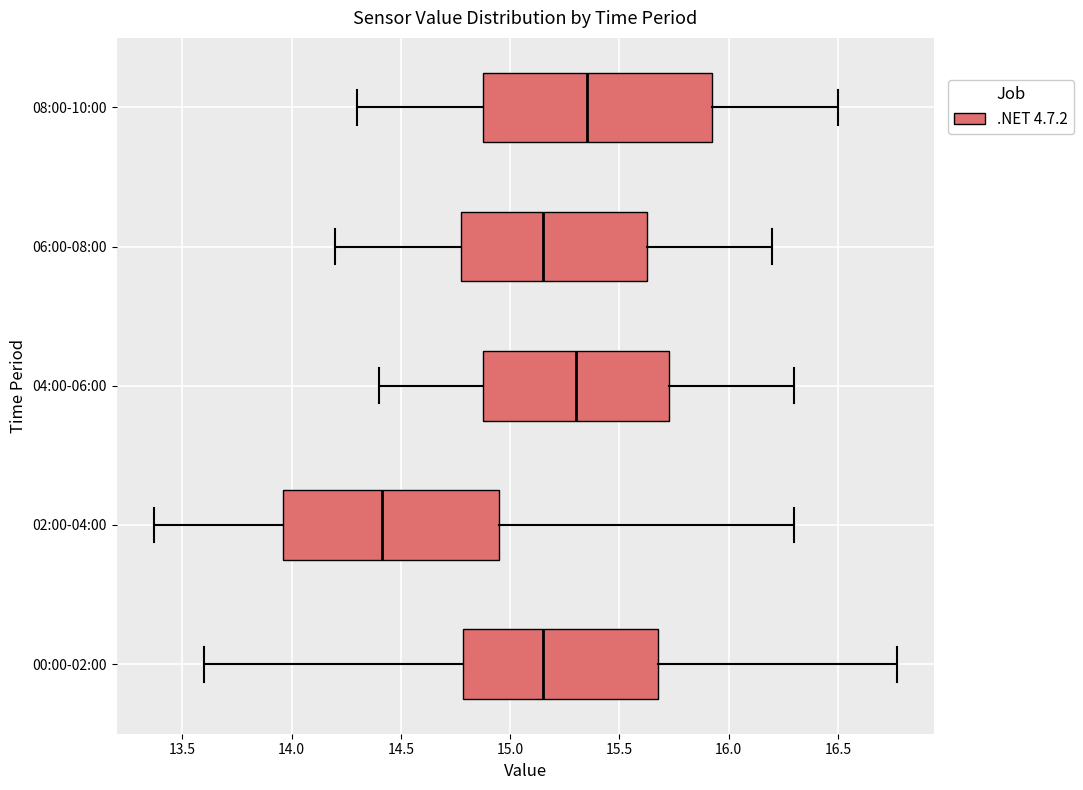

Reading bottom to top, transcribe this box plot: for each box, give where its median line is, the range the box spans, and where its two whiskers end, as read against the x-axis. The values are not printed on the chart, so give them approximately, as read against the axis.

00:00-02:00: median 15.15, box 14.80 to 15.70, whiskers 13.60 to 16.75
02:00-04:00: median 14.40, box 13.95 to 14.95, whiskers 13.35 to 16.30
04:00-06:00: median 15.30, box 14.90 to 15.75, whiskers 14.40 to 16.30
06:00-08:00: median 15.15, box 14.80 to 15.65, whiskers 14.20 to 16.20
08:00-10:00: median 15.35, box 14.90 to 15.95, whiskers 14.30 to 16.50